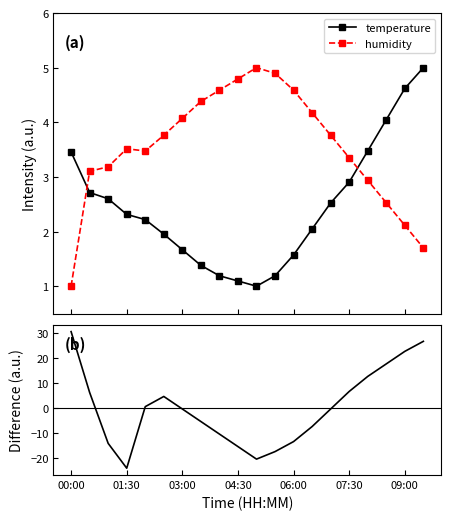

What is the minimum value shown in the chart?

-24.0